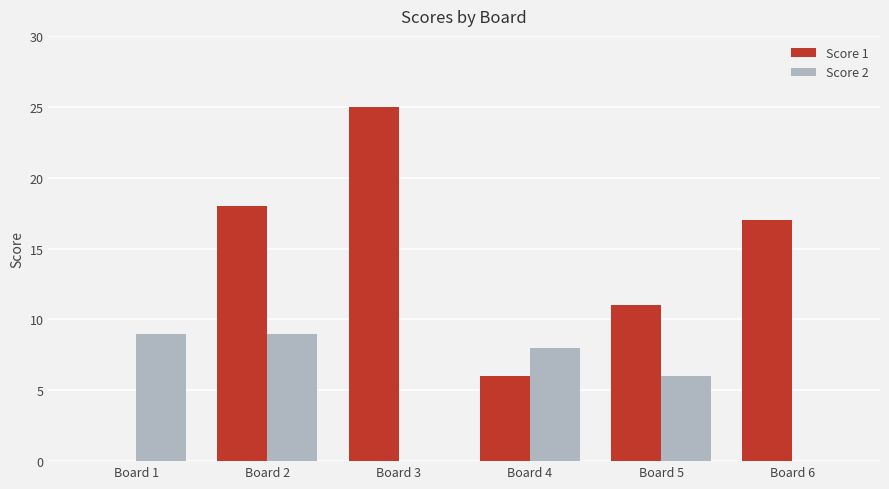

The value of Score 1 at Board 4 is 6. True or false?

True